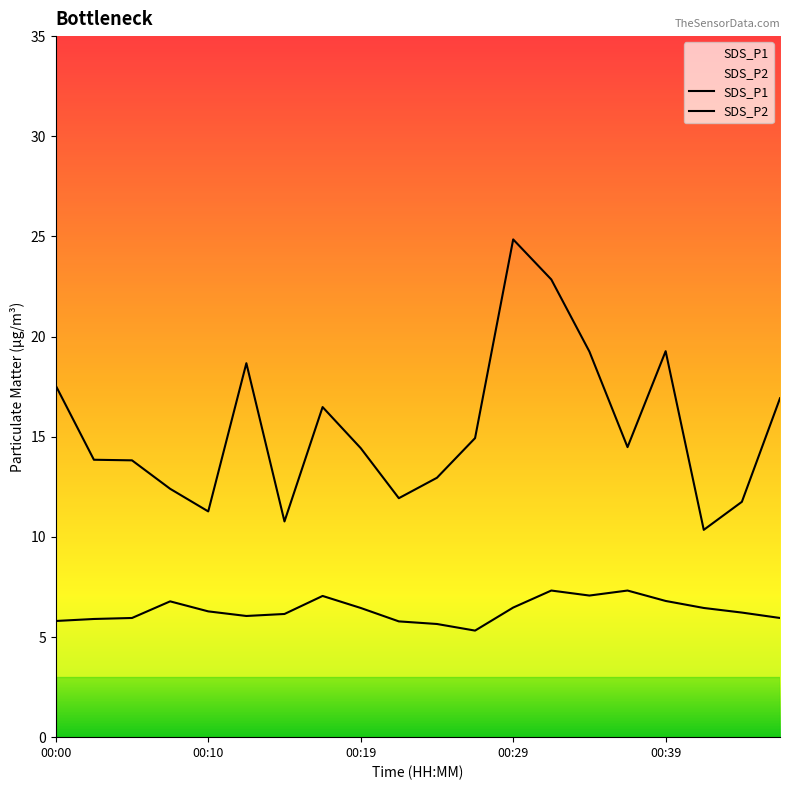

Reading right to left, transcribe all the data shown in this chart.

SDS_P1: 00:46=16.9	00:44=11.8	00:41=10.3	00:39=19.3	00:36=14.5	00:34=19.2	00:31=22.9	00:29=24.9	00:27=14.9	00:24=12.9	00:22=11.9	00:19=14.4	00:17=16.5	00:14=10.8	00:12=18.7	00:10=11.3	00:07=12.4	00:05=13.8	00:02=13.8	00:00=17.6
SDS_P2: 00:46=6.0	00:44=6.2	00:41=6.5	00:39=6.8	00:36=7.3	00:34=7.1	00:31=7.3	00:29=6.5	00:27=5.3	00:24=5.7	00:22=5.8	00:19=6.5	00:17=7.0	00:14=6.2	00:12=6.0	00:10=6.3	00:07=6.8	00:05=6.0	00:02=5.9	00:00=5.8